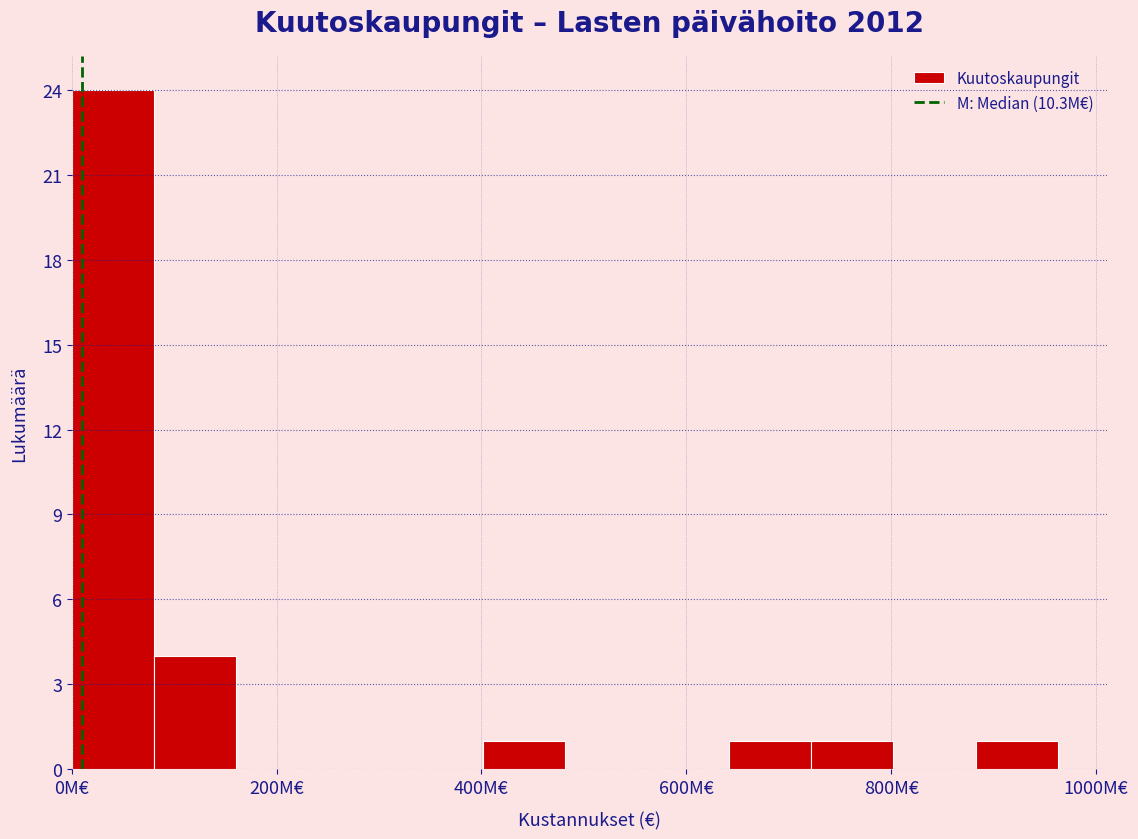

Reading left to right, list every bar in this chart as the range it spans on the x-axis followed by its height. Neither the bar edges nor the heights are printed on the chart, so give them approximately, as read against the axes.

0 to 80: 24
80 to 160: 4
160 to 240: 0
240 to 320: 0
320 to 400: 0
400 to 480: 1
480 to 560: 0
560 to 640: 0
640 to 720: 1
720 to 800: 1
800 to 880: 0
880 to 960: 1